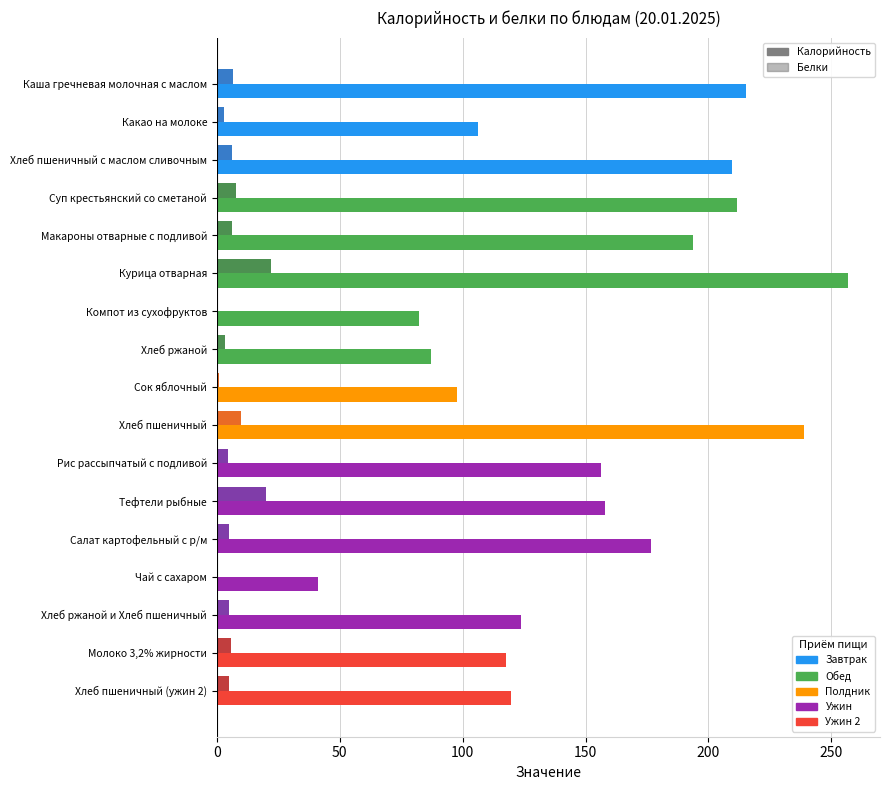

True or false: Калорийность has a value of 143.8 at Компот из сухофруктов.

False